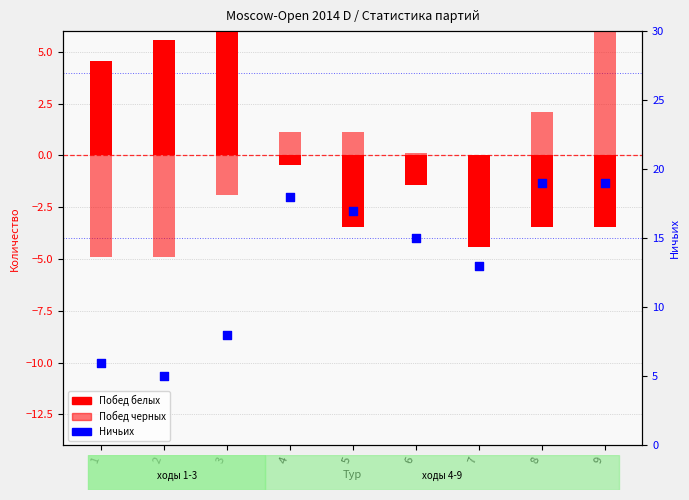

Which series contains the highest Y value?

Ничьих